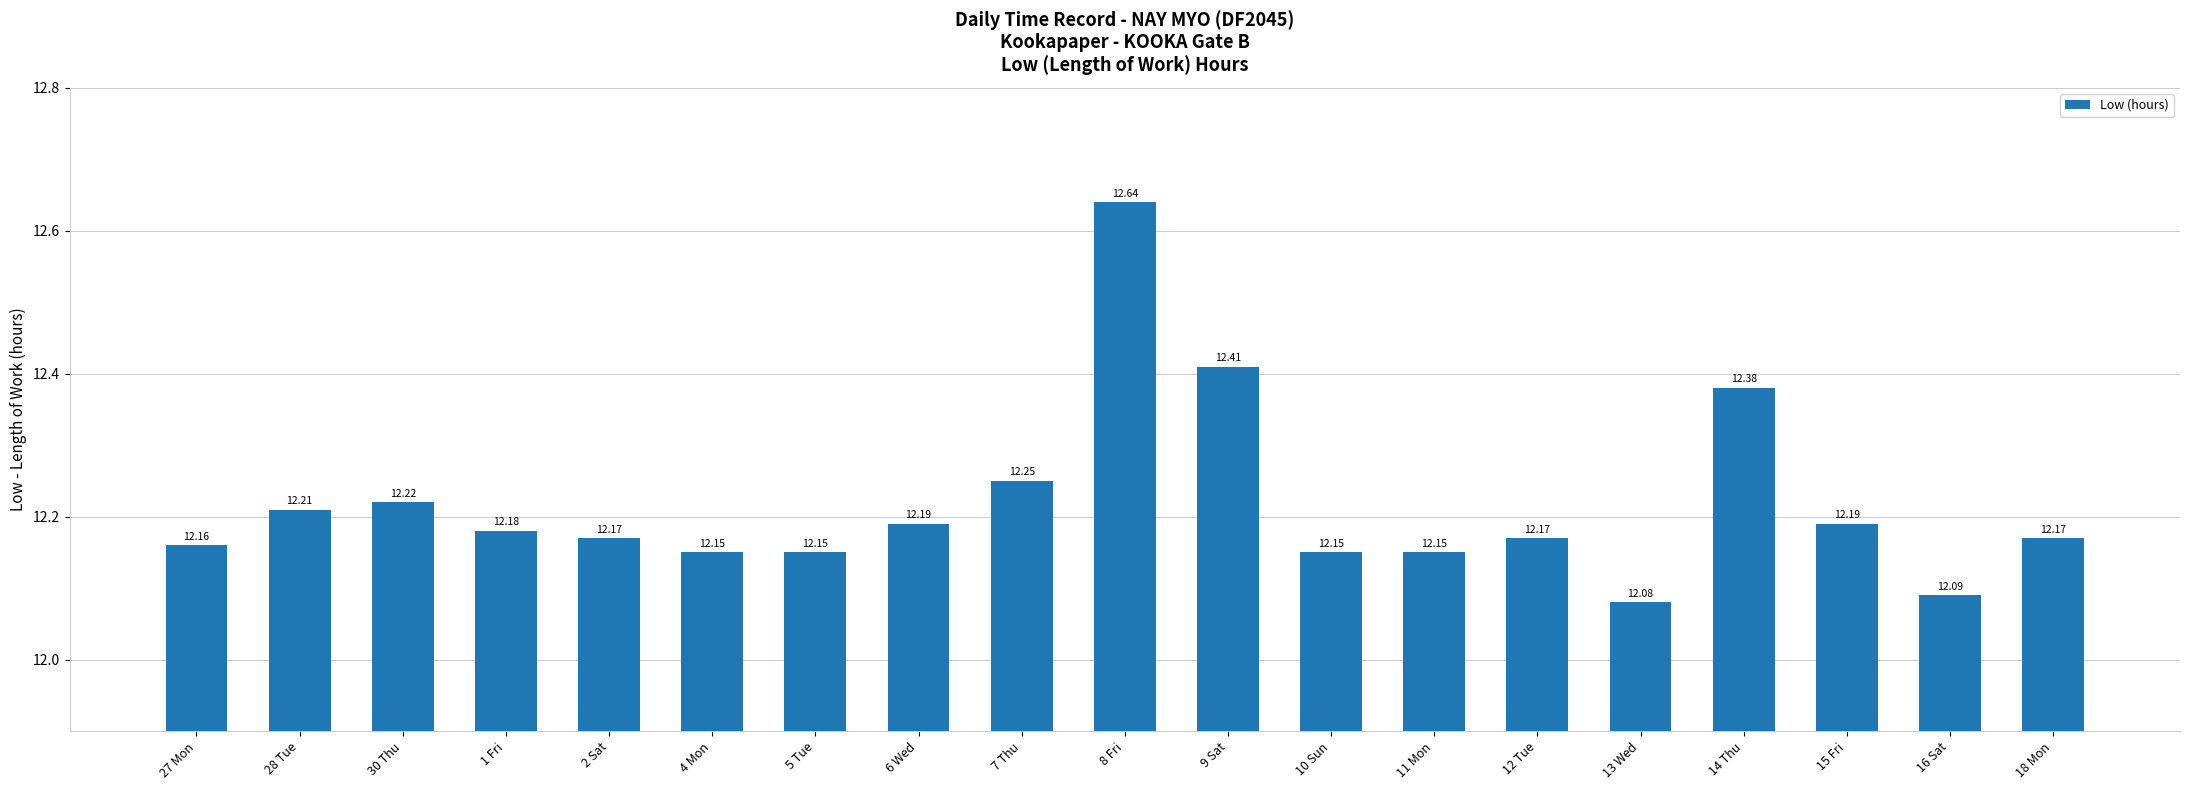

How many bars are there in total?

19